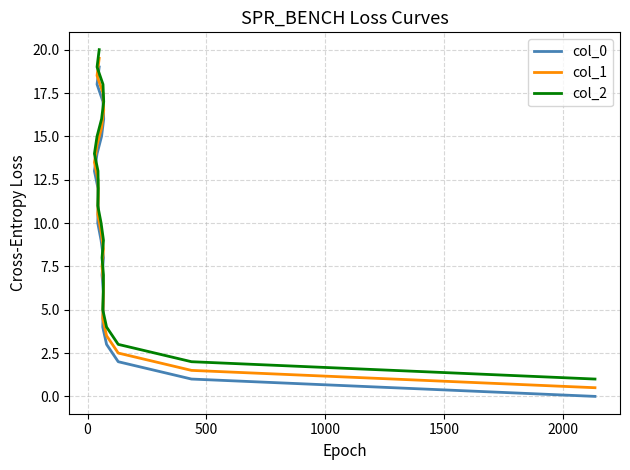

List the series in order of their overall mean, highest first.

col_2, col_1, col_0